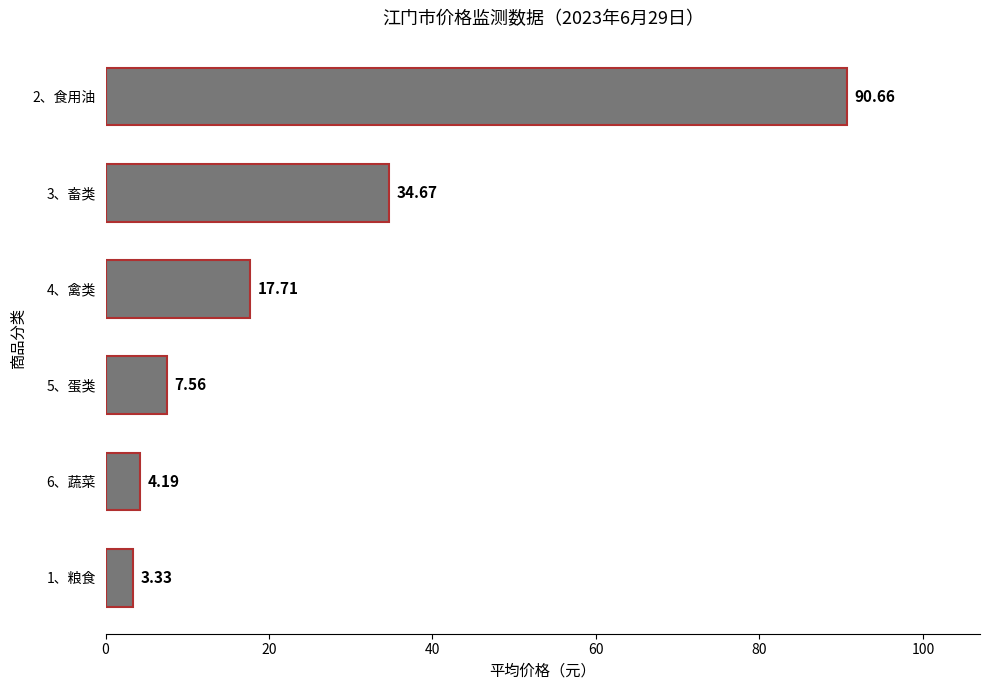

What is the change in value from 4、禽类 to 3、畜类?

+17.0